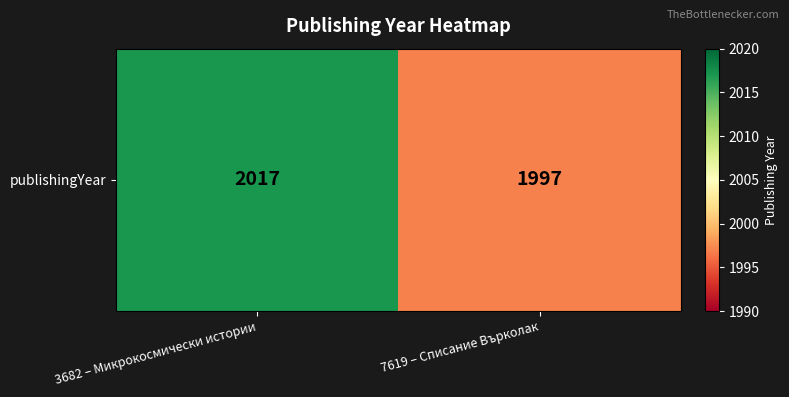

Where is the data nearest to the value 2007?

3682 – Микрокосмически истории